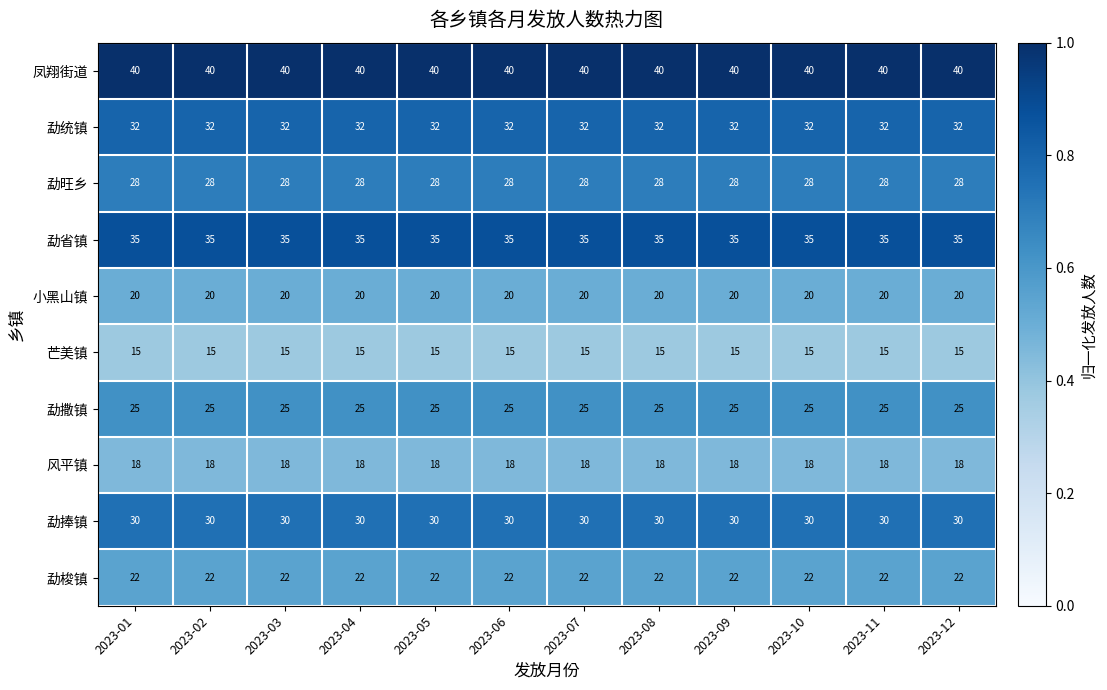

Rank the series at 2023-09 from lowest to highest value.

芒美镇, 风平镇, 小黑山镇, 勐梭镇, 勐撒镇, 勐旺乡, 勐捧镇, 勐统镇, 勐省镇, 凤翔街道